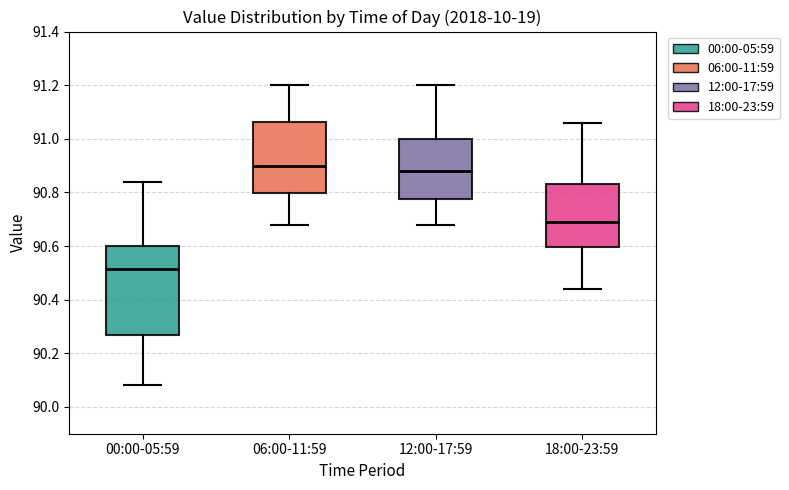

Reading left to right, transcribe this box plot: for each box, give where its median line is, the range the box spans, and where its two whiskers end, as read against the y-axis. The values are not printed on the chart, so give them approximately, as read against the axis.

00:00-05:59: median 90.52, box 90.26 to 90.60, whiskers 90.08 to 90.84
06:00-11:59: median 90.90, box 90.80 to 91.06, whiskers 90.68 to 91.20
12:00-17:59: median 90.88, box 90.78 to 91.00, whiskers 90.68 to 91.20
18:00-23:59: median 90.70, box 90.60 to 90.84, whiskers 90.44 to 91.06